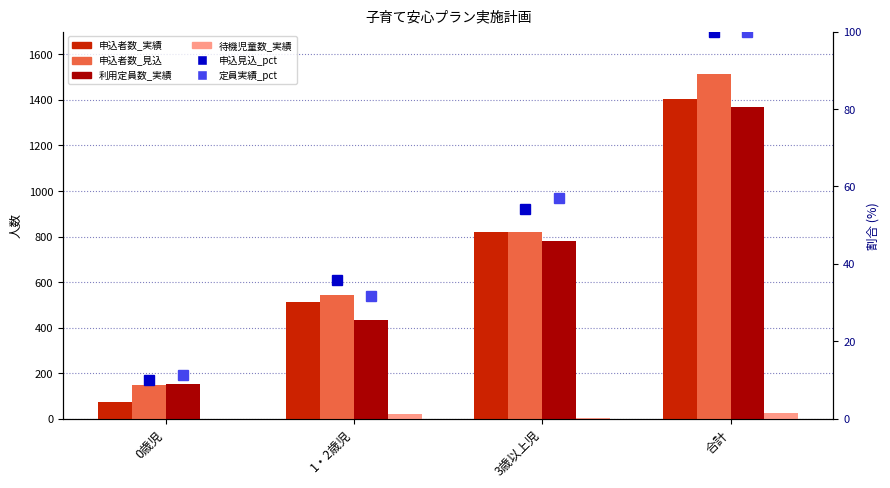

What is the greatest value displayed?

1512.7